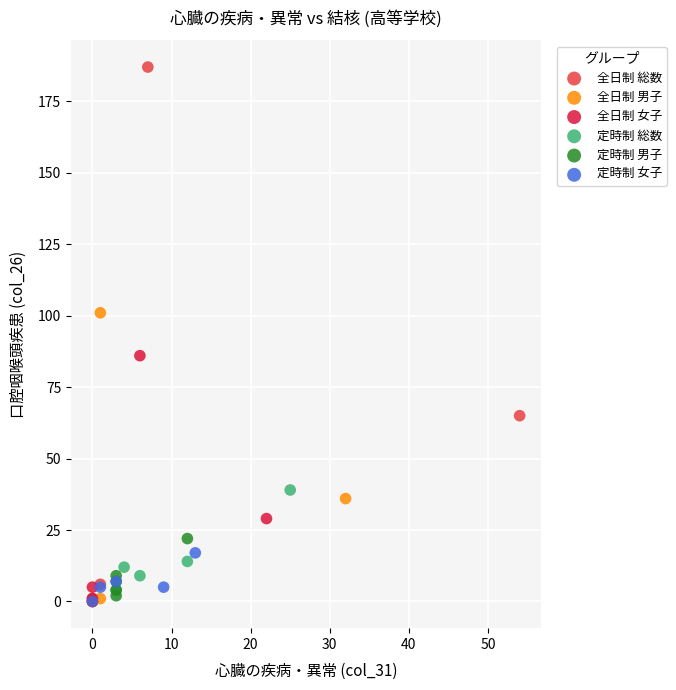

Which series has the largest Y range (max minus min)?

全日制 総数